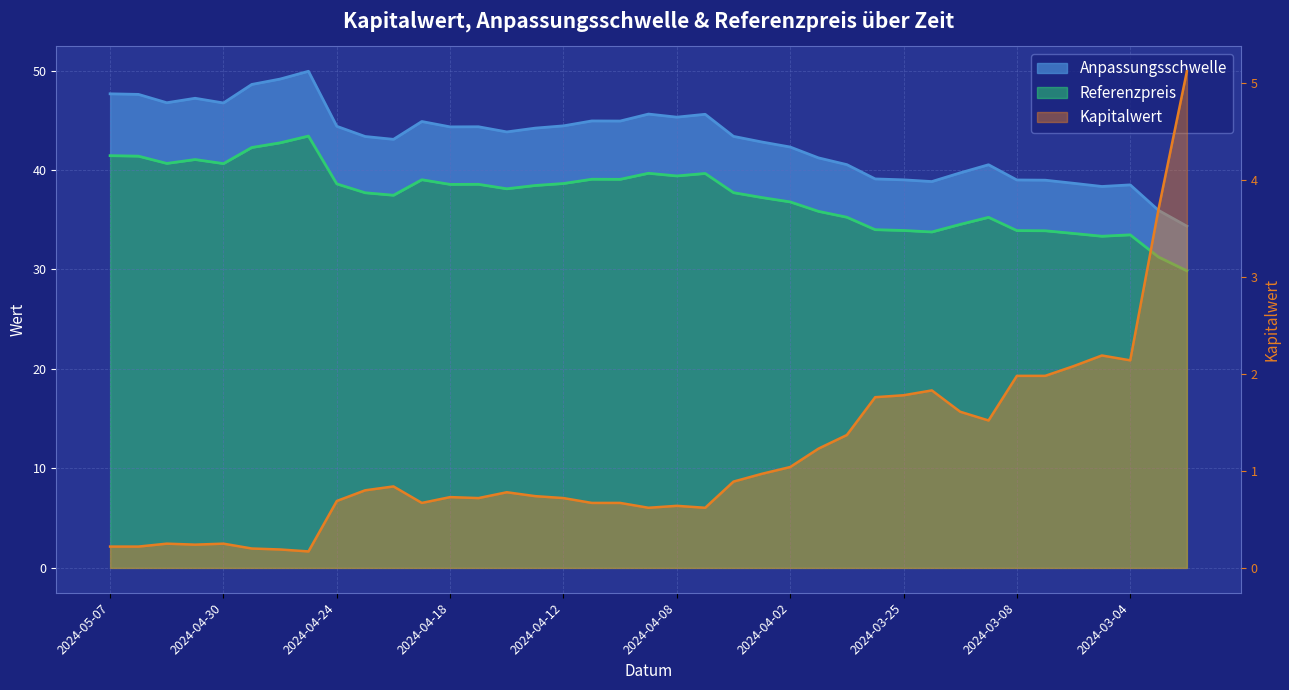

What is the spread (max minus min) of values at 2024-02-28?

29.2